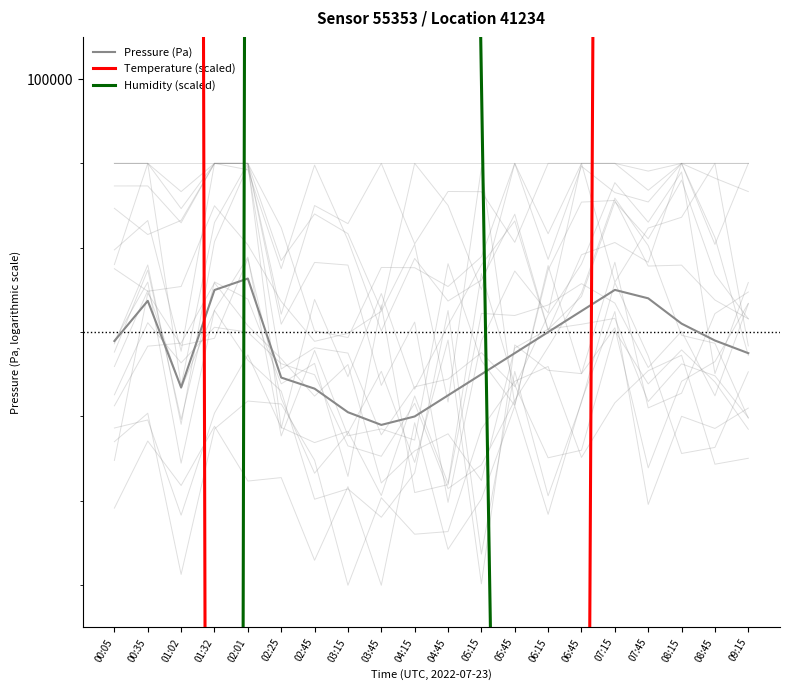

True or false: Pressure (Pa) has more than 0 interior local peaks.

True